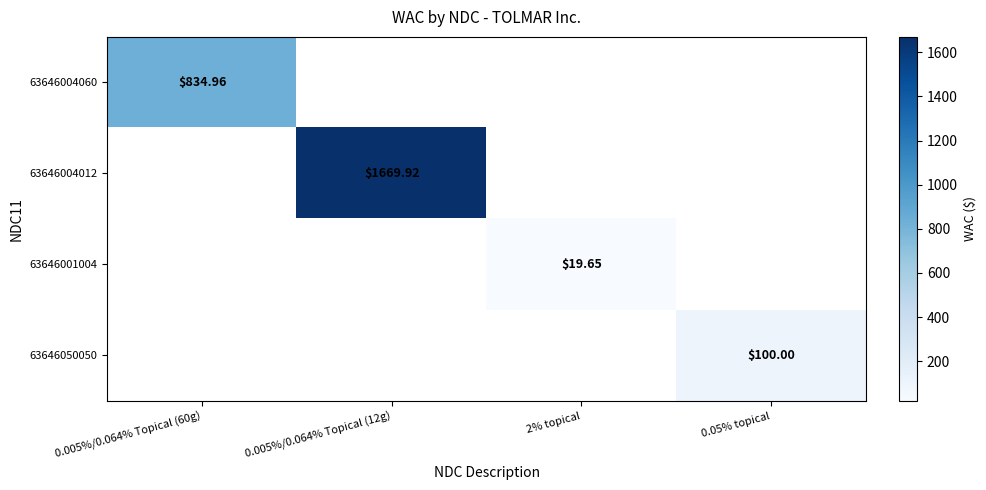

List the labels in order of 63646004012 value, smallest first.

0.005%/0.064% Topical (60g), 0.005%/0.064% Topical (12g), 2% topical, 0.05% topical